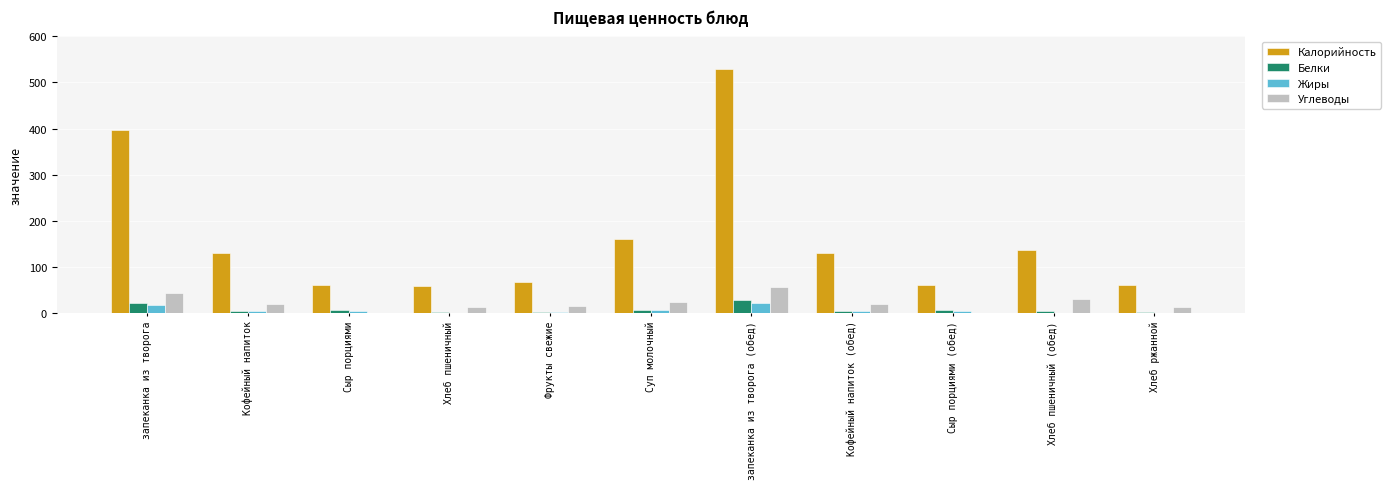

At which category is the sum across all series the highest?

запеканка из творога (обед)